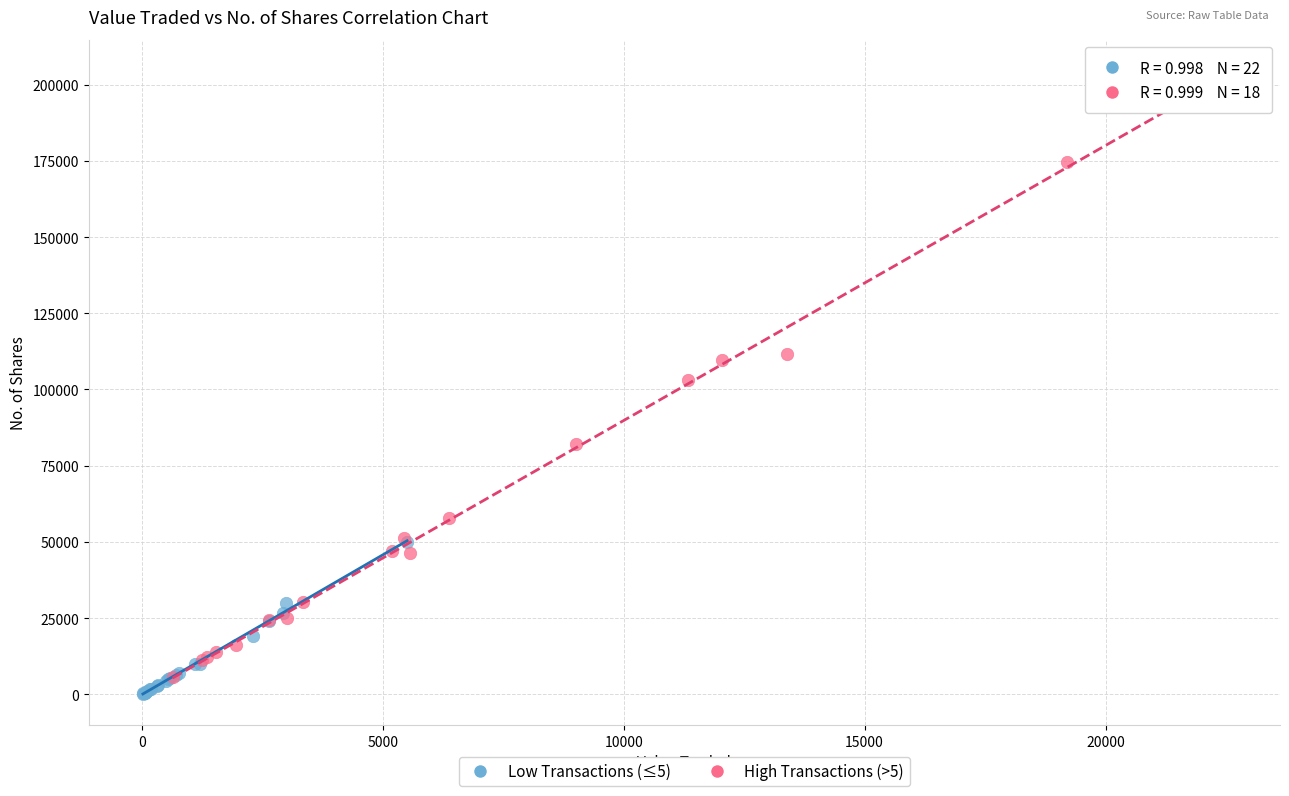

Which series contains the lowest Y value?

Low Transactions (≤5)